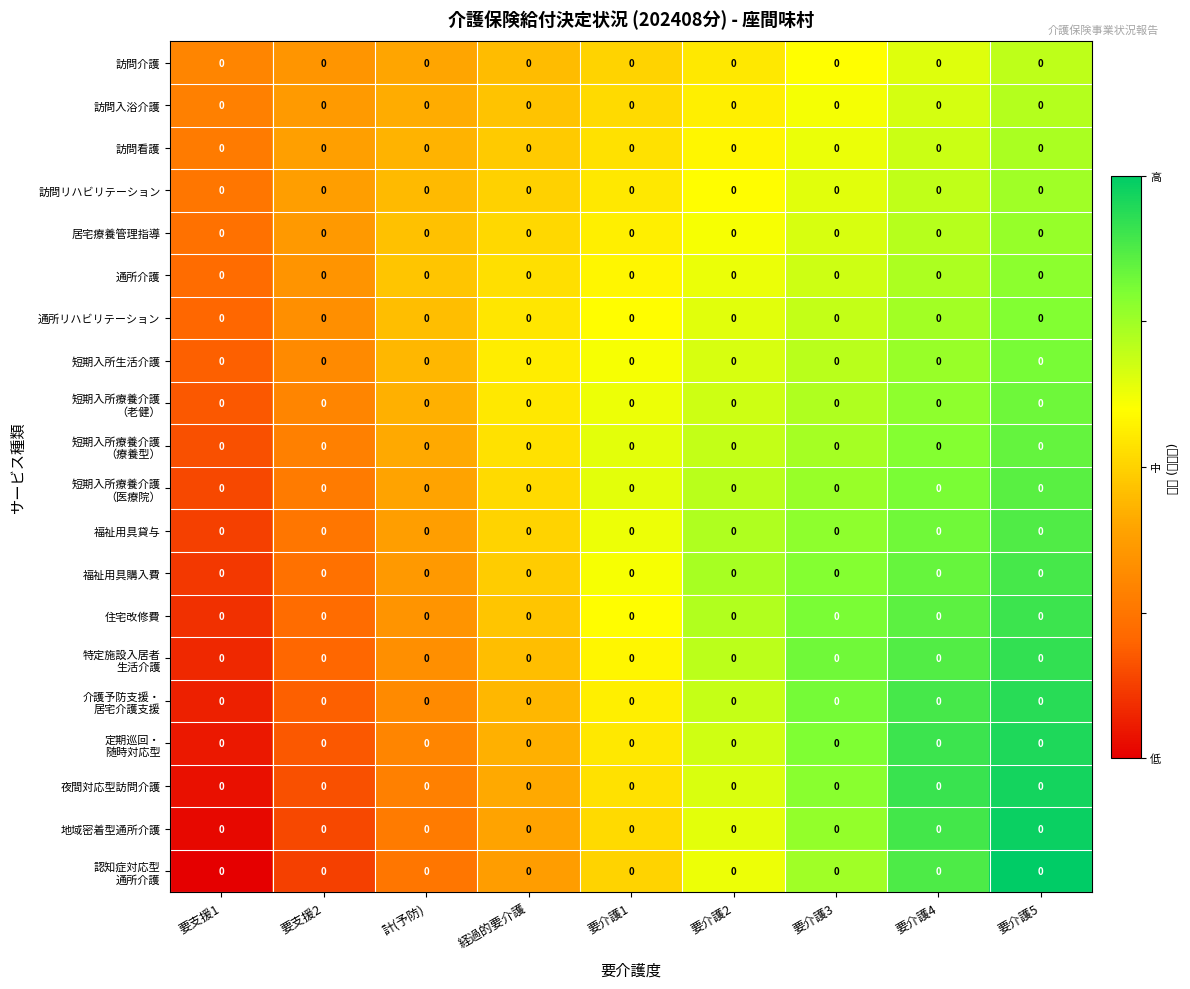

Which has a higher value, 要介護1 or 要支援1?

要介護1